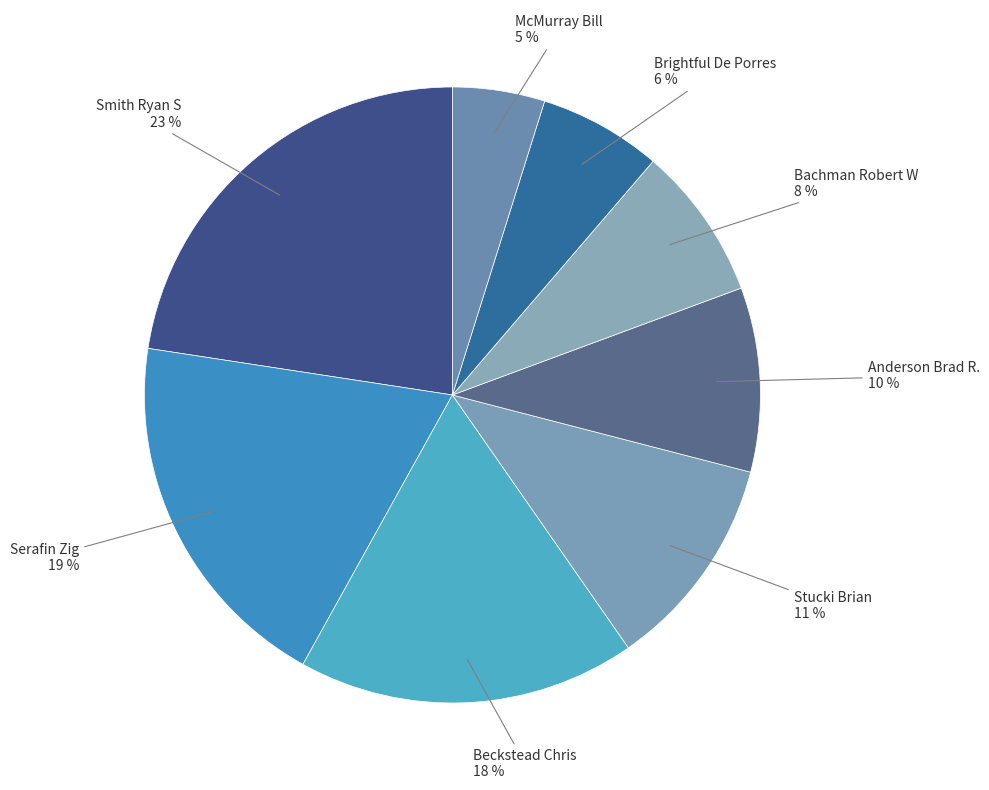

Which category has the biggest portion of the pie?

Smith Ryan S